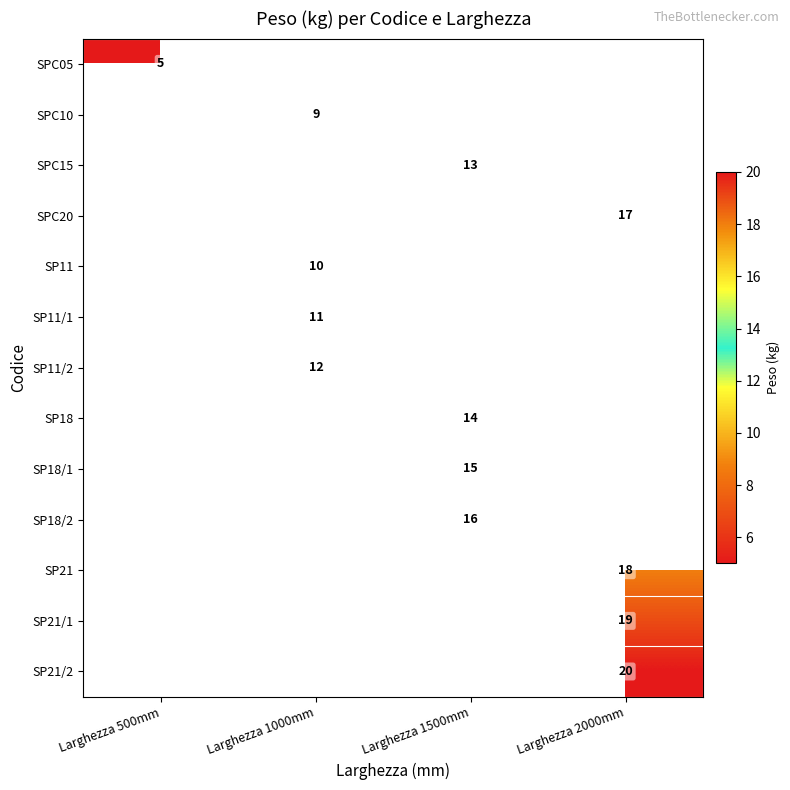

Is it true that SPC15 equals 23 at Larghezza 1500mm?

False